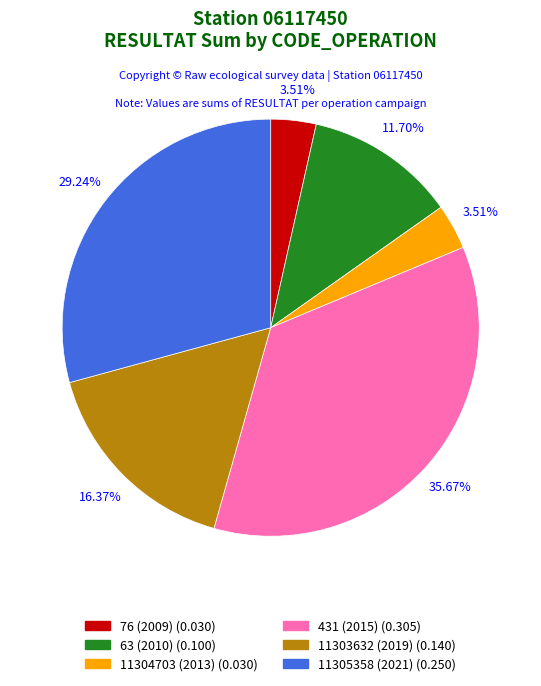

To the nearest percent, what is the difference between the largest and smallest slice percentages?

32%